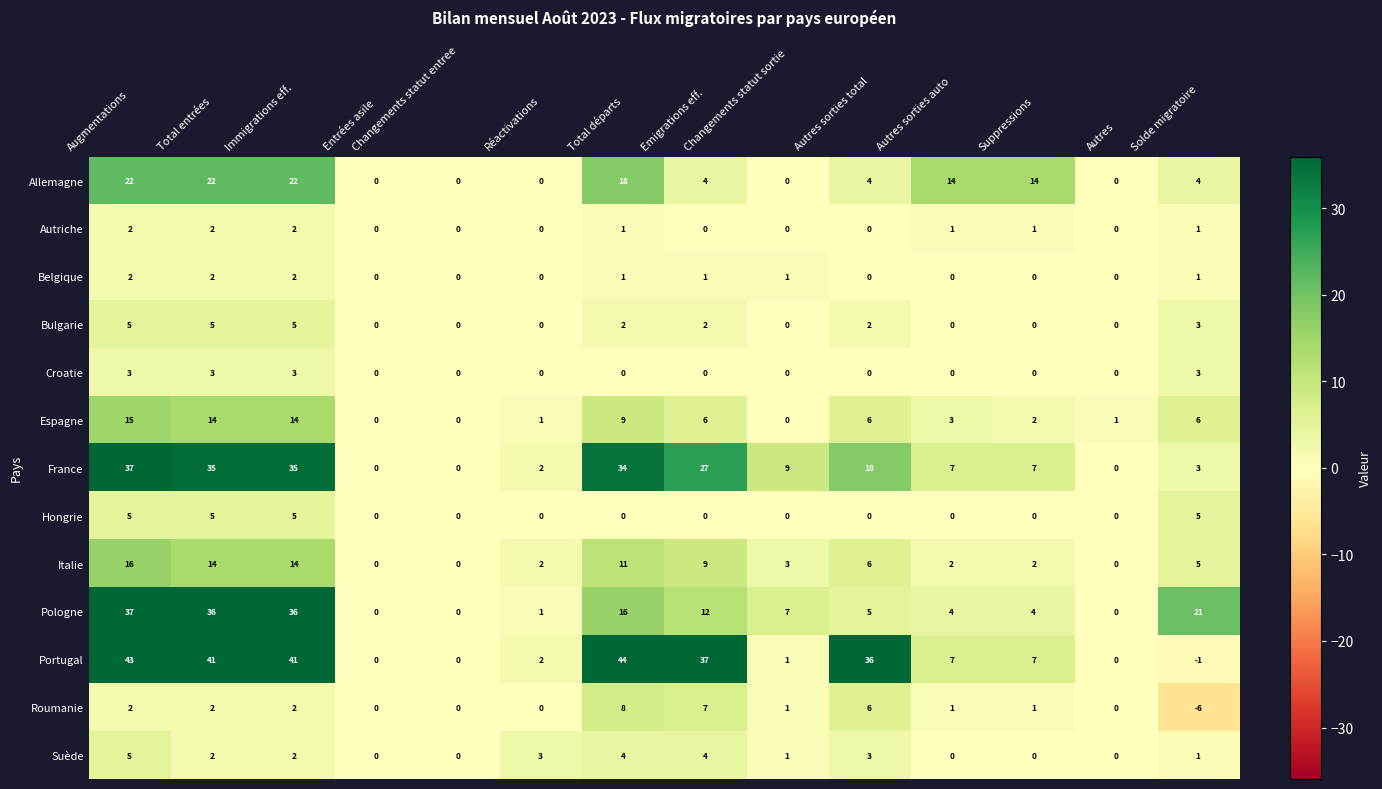

At how many categories does at least one series exceed 30?

6